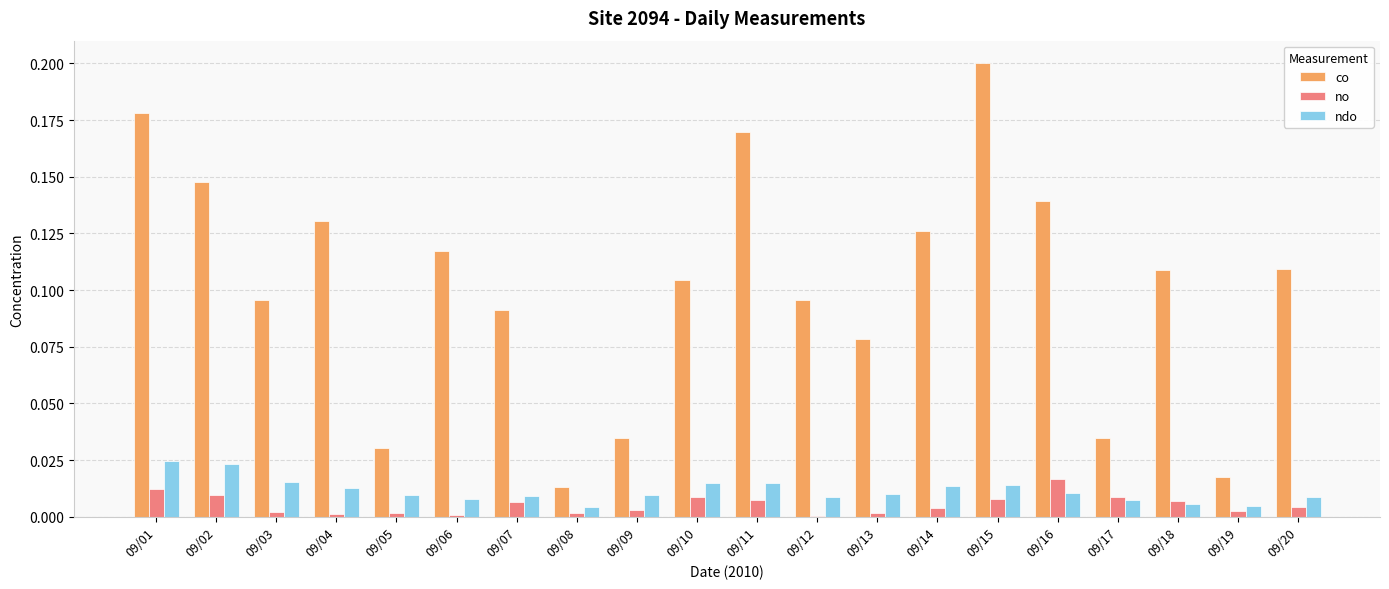

Which category has the highest value in the no series?

09/16